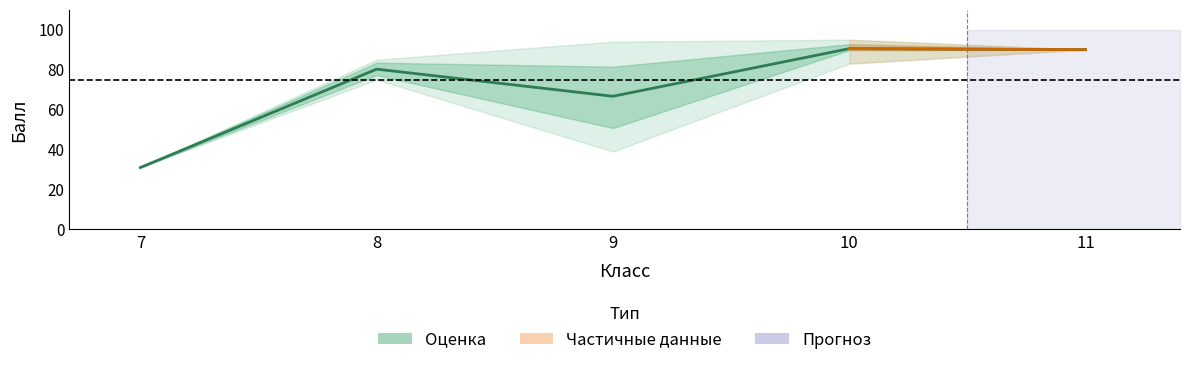

What is the maximum value shown in the chart?

90.5